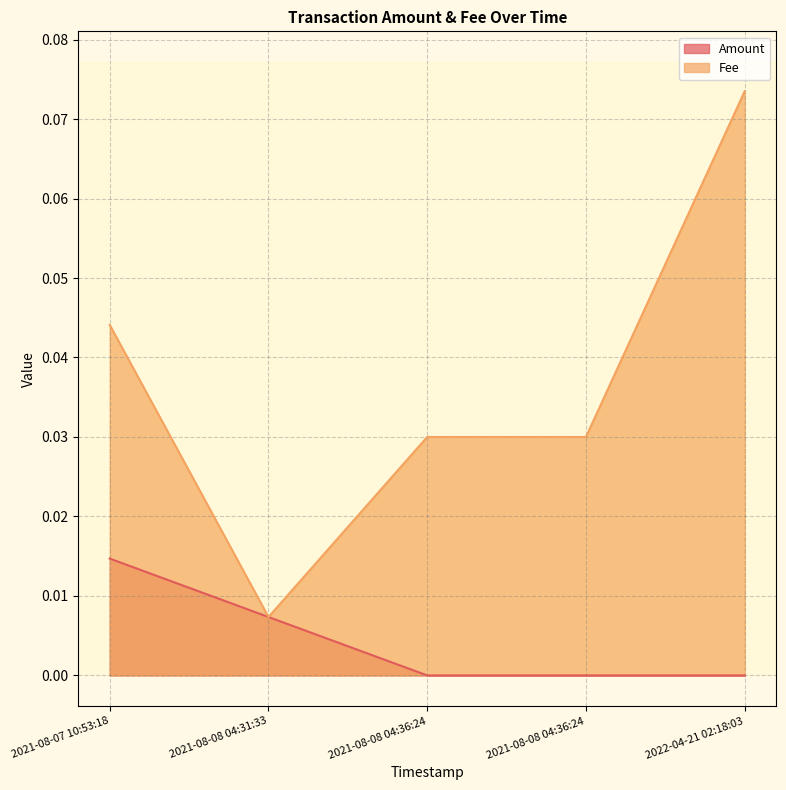

At which category does Fee reach its first local valley?

2021-08-08 04:31:33